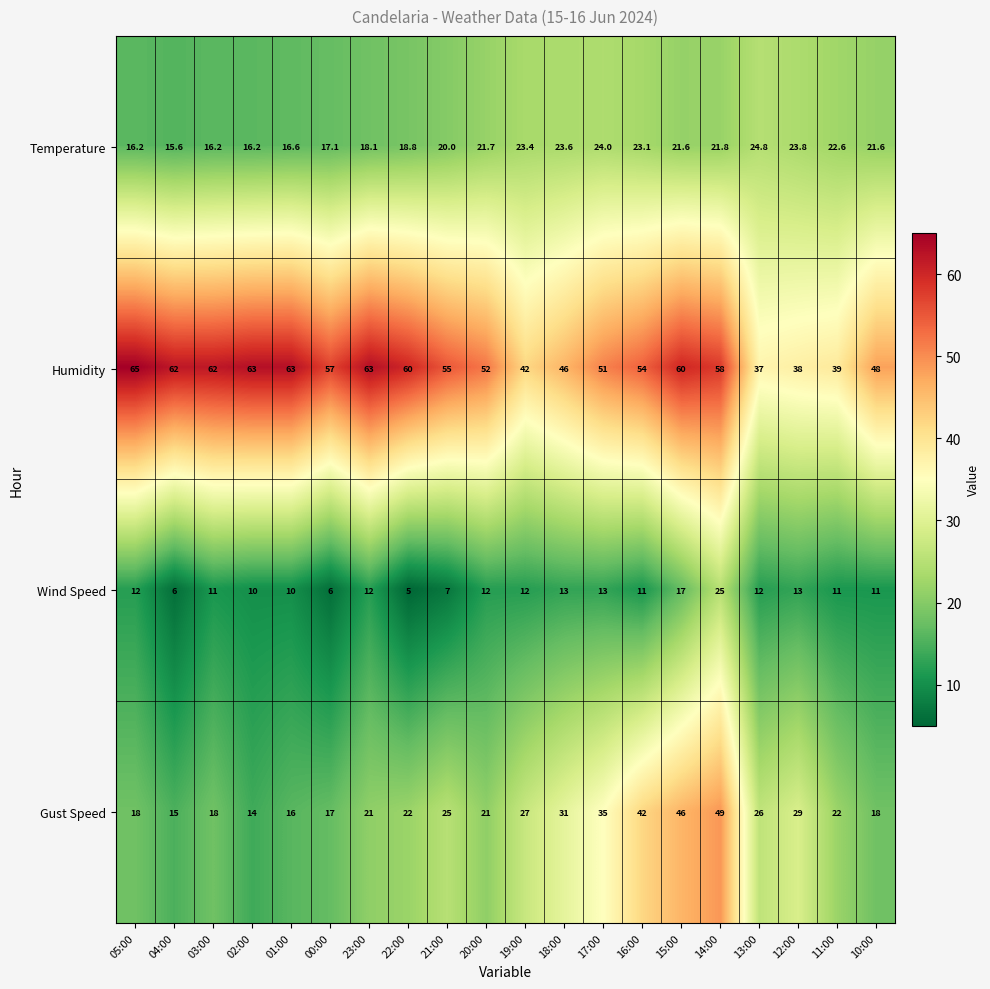

What is the sum of all Wind Speed values?

229.0